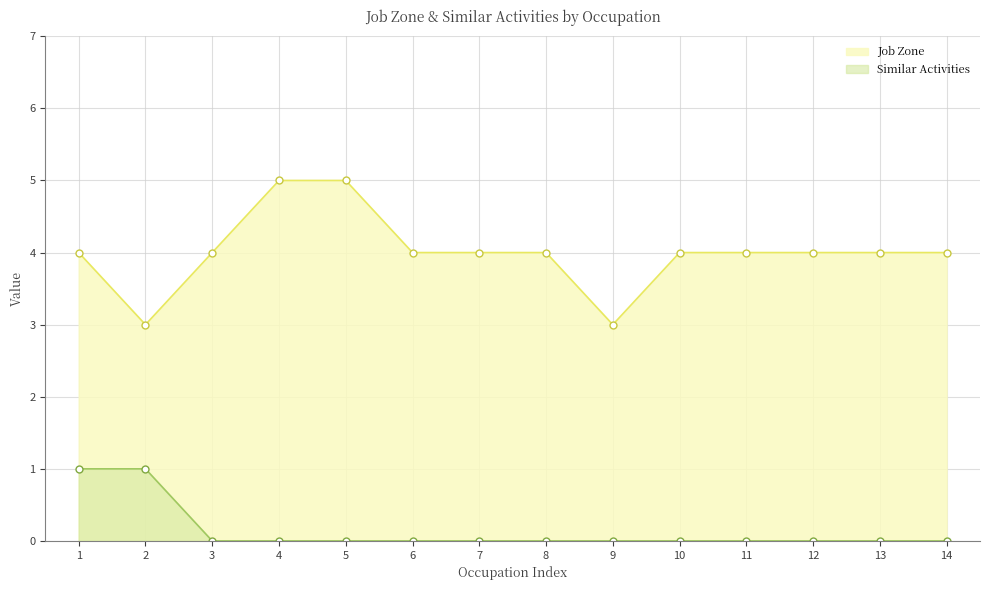

True or false: Similar Activities has more than 0 points higher than both neighbors.

False